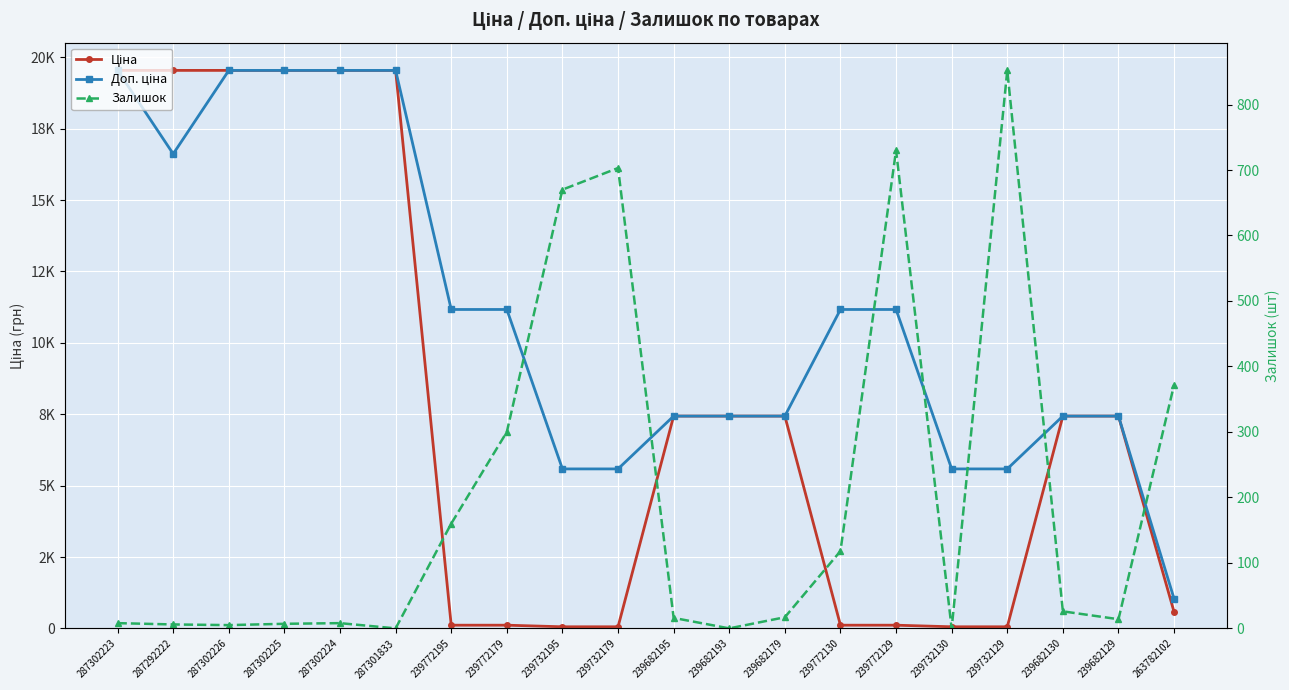

List the labels in order of Залишок value, smallest first.

287301833, 239682193, 239732130, 287302226, 287292222, 287302225, 287302223, 287302224, 239682129, 239682195, 239682179, 239682130, 239772130, 239772195, 239772179, 263782102, 239732195, 239732179, 239772129, 239732129